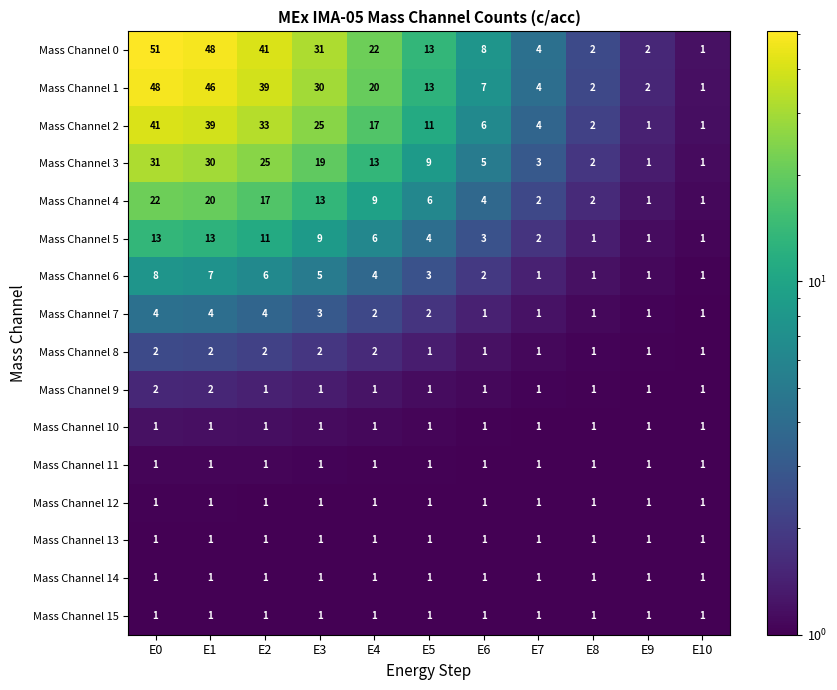

At which category does the chart reach its peak across all series?

E0